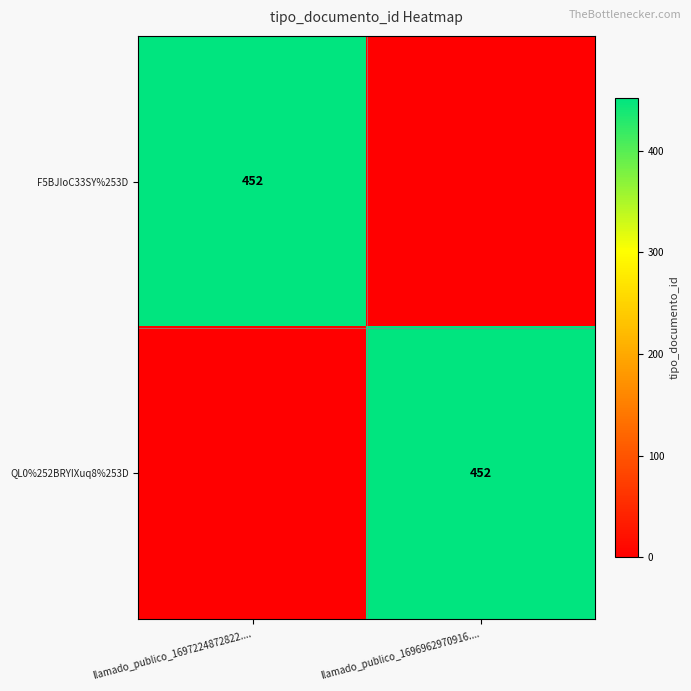

True or false: F5BJIoC33SY%253D has a value of 452 at llamado_publico_1697224872822.....

True